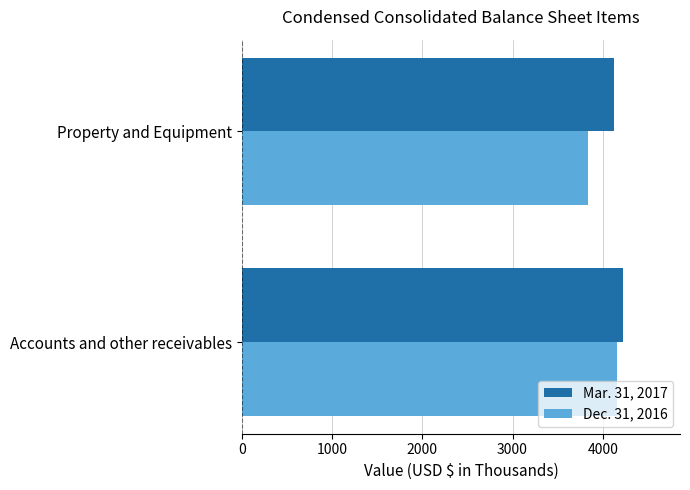

What are all the series names shown in the legend?

Mar. 31, 2017, Dec. 31, 2016